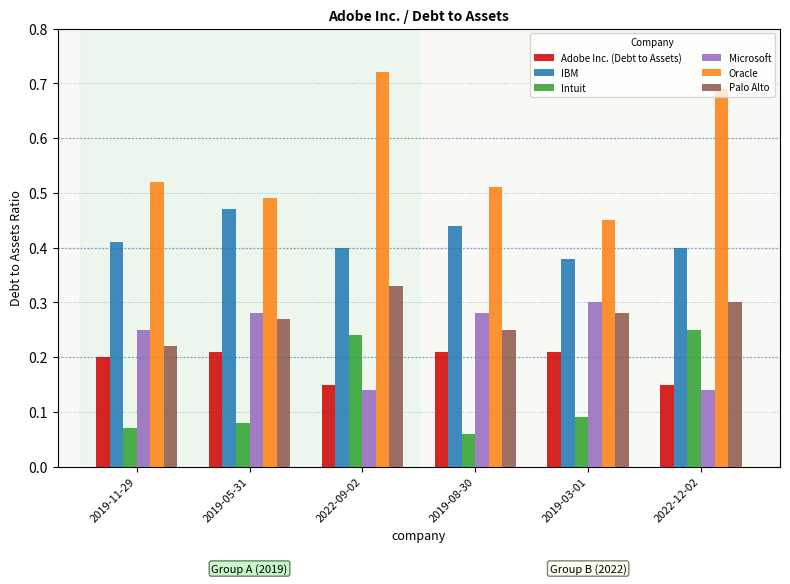

What is the total value across all series at 2019-03-01?

1.7